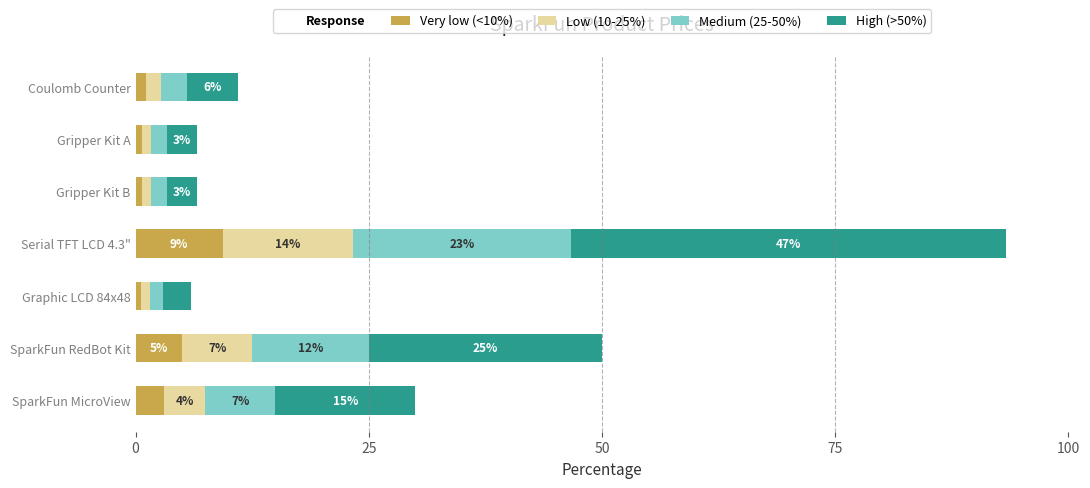

What is the sum of all High (>50%) values?

101.7